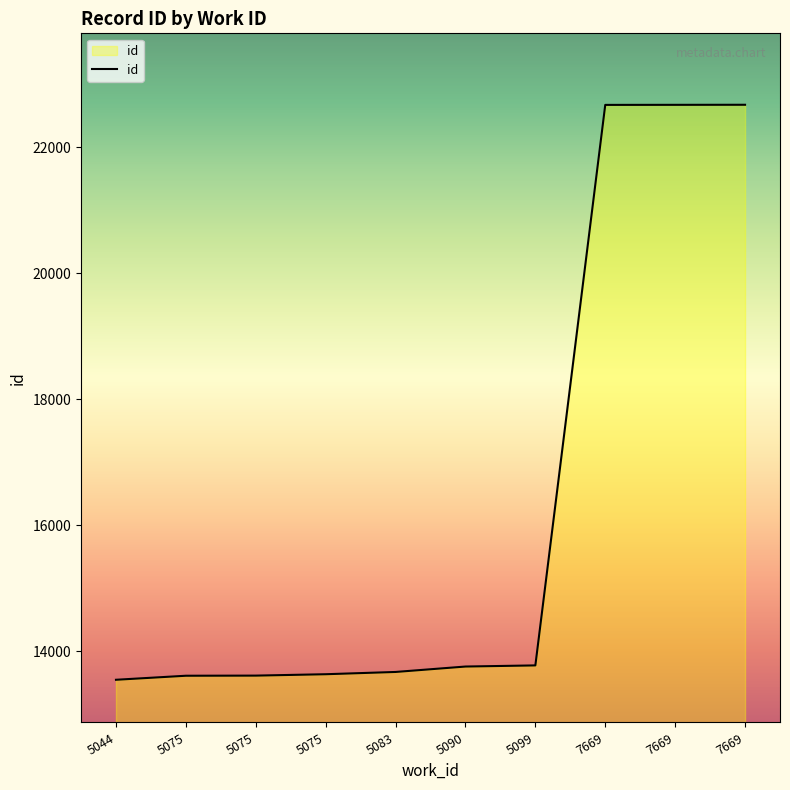

Where is the data nearest to the value 18111?

5099